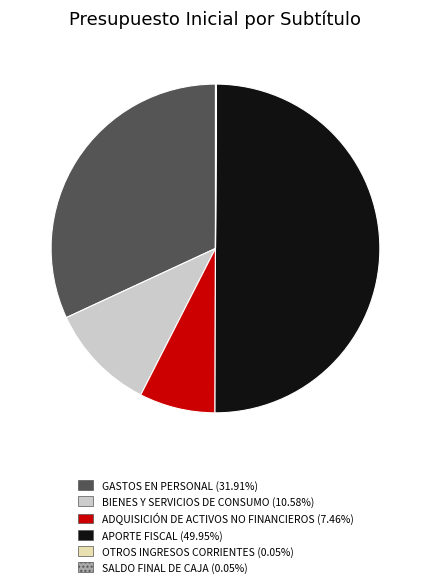

What is the ratio of the value at GASTOS EN PERSONAL to the value at ADQUISICIÓN DE ACTIVOS NO FINANCIEROS?

4.3